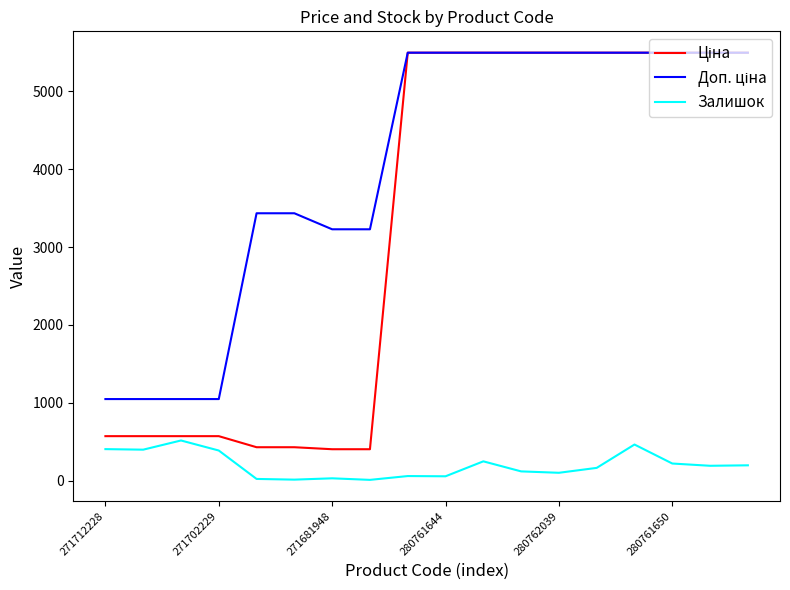

What is the highest value of the Залишок series?

516.0